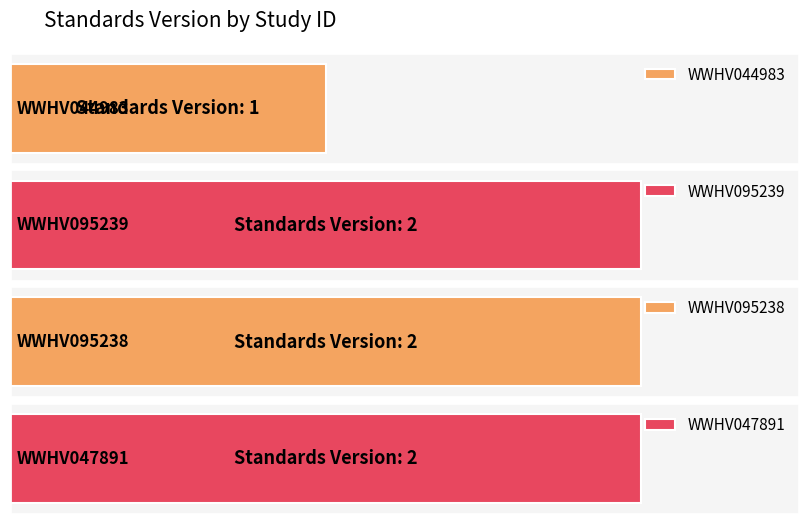

Approximately how many times larger is the value at WWHV095238 compared to WWHV044983?

2.0